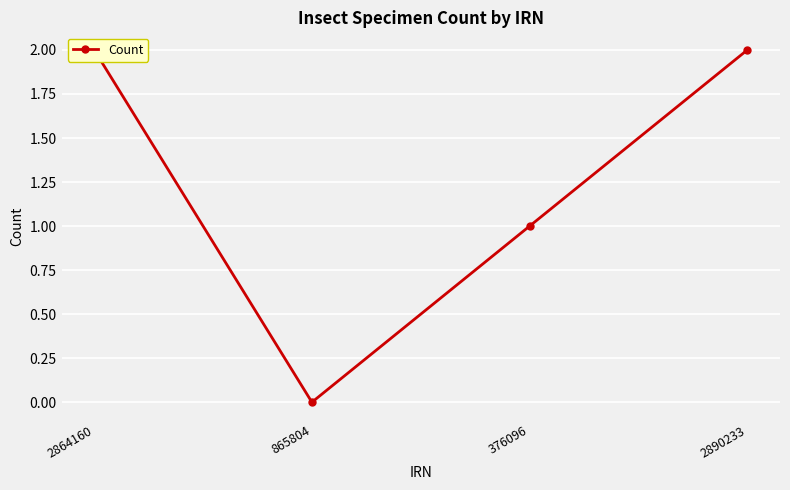

What position from the right is 865804?

3